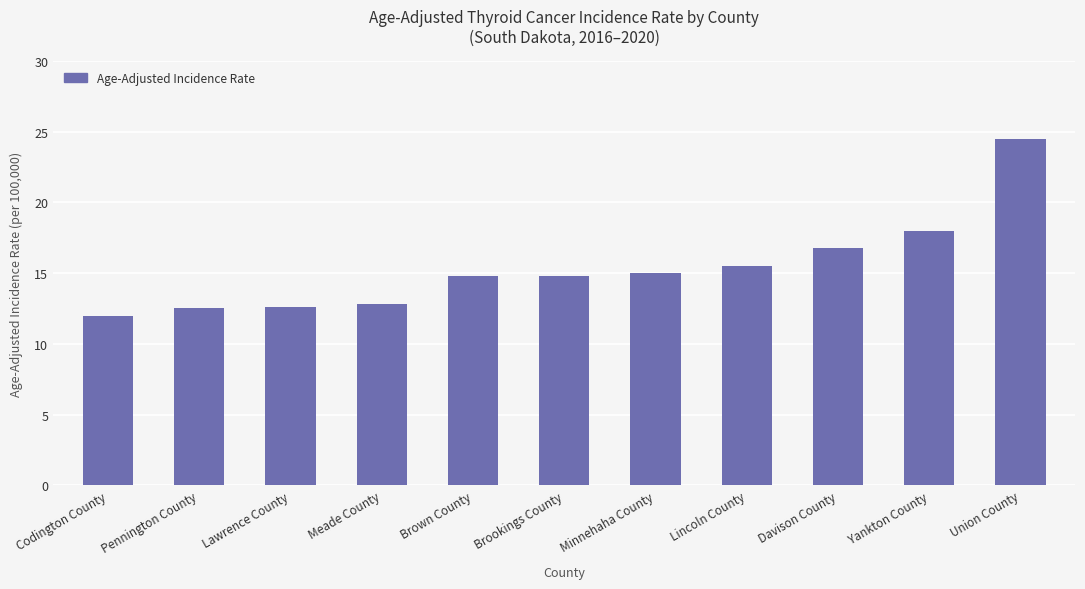

How many bars are there in total?

11